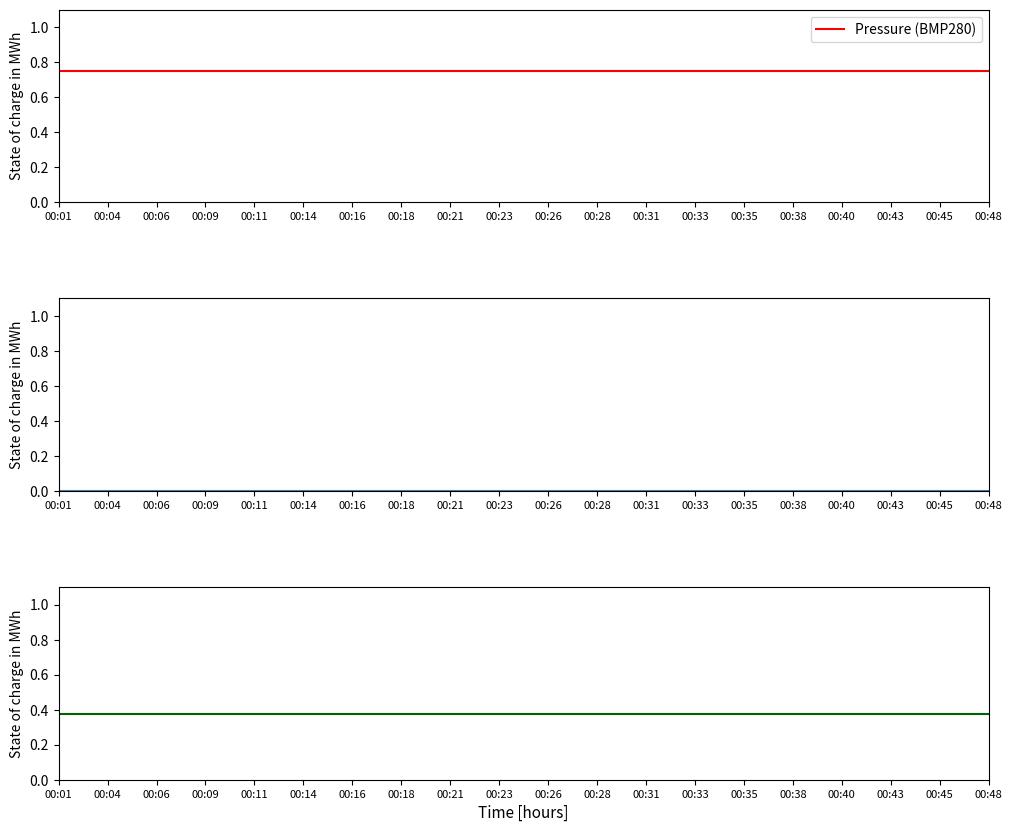

What is the value of the Pressure (BMP280) point at the 9th from the left?

0.8